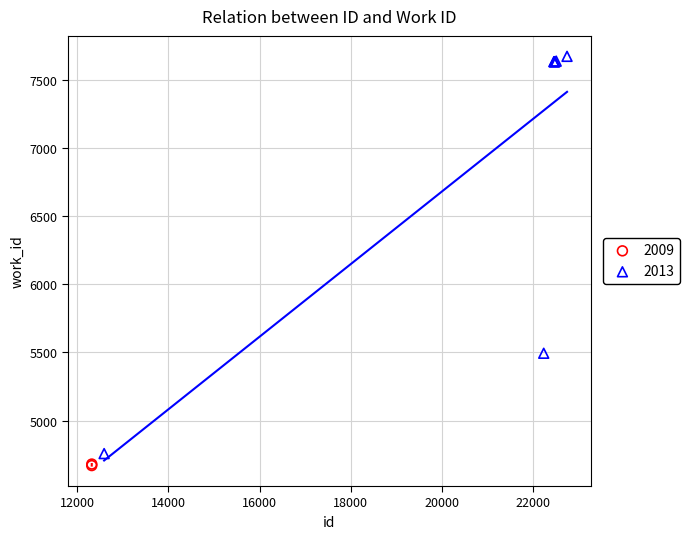

What are all the series names shown in the legend?

2009, 2013